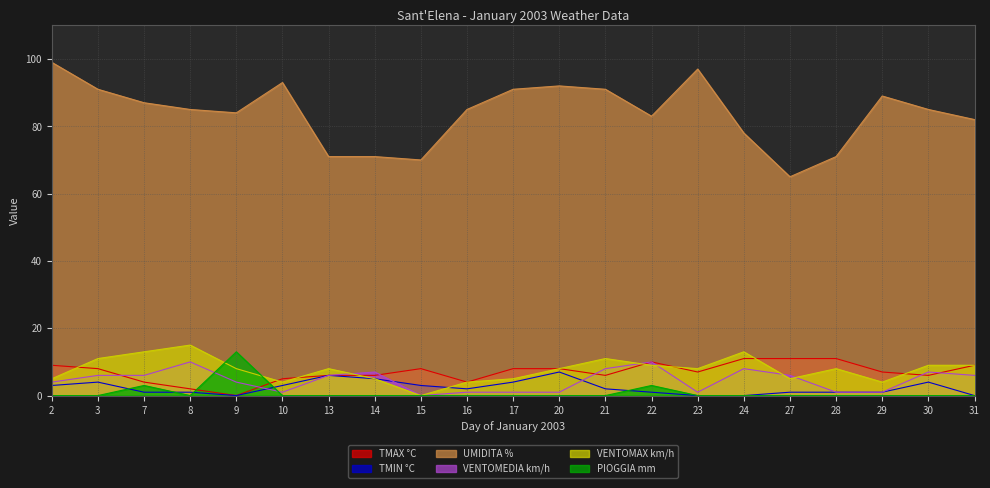

Does the chart display data point markers on the line(s)?

No